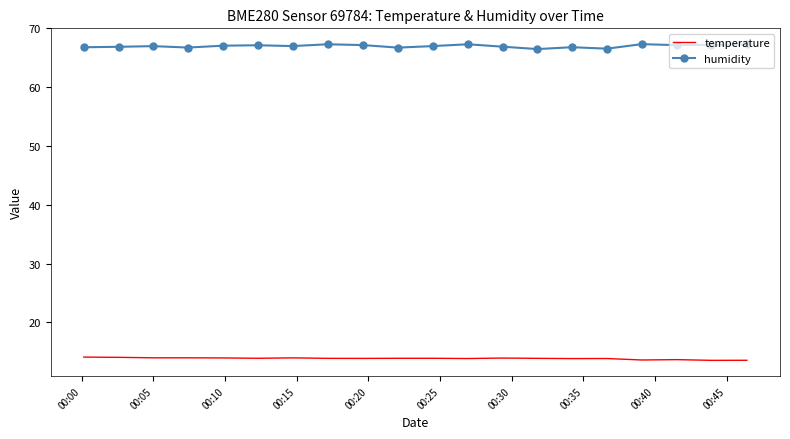

At how many categories does at least one series exceed 43?

20